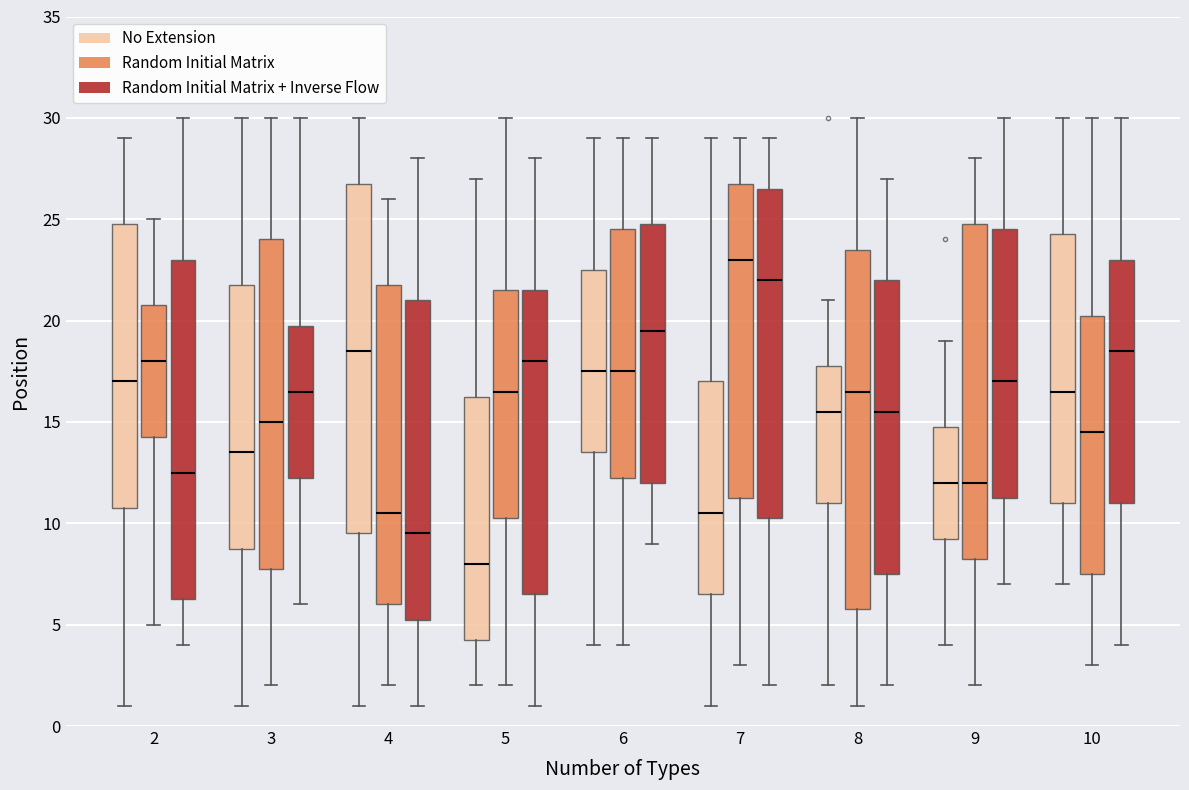

Which box has the lowest median line?

5 (No Extension)